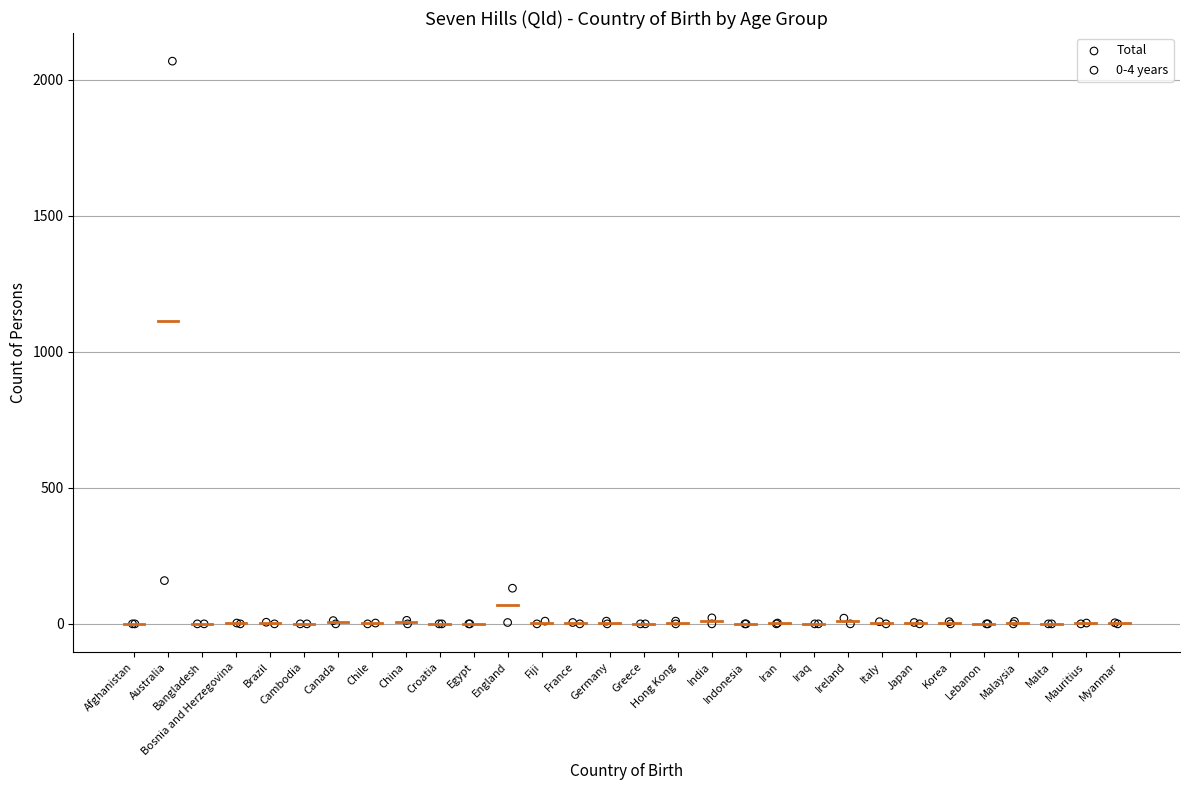

Which series has the widest spread of Y values?

Total